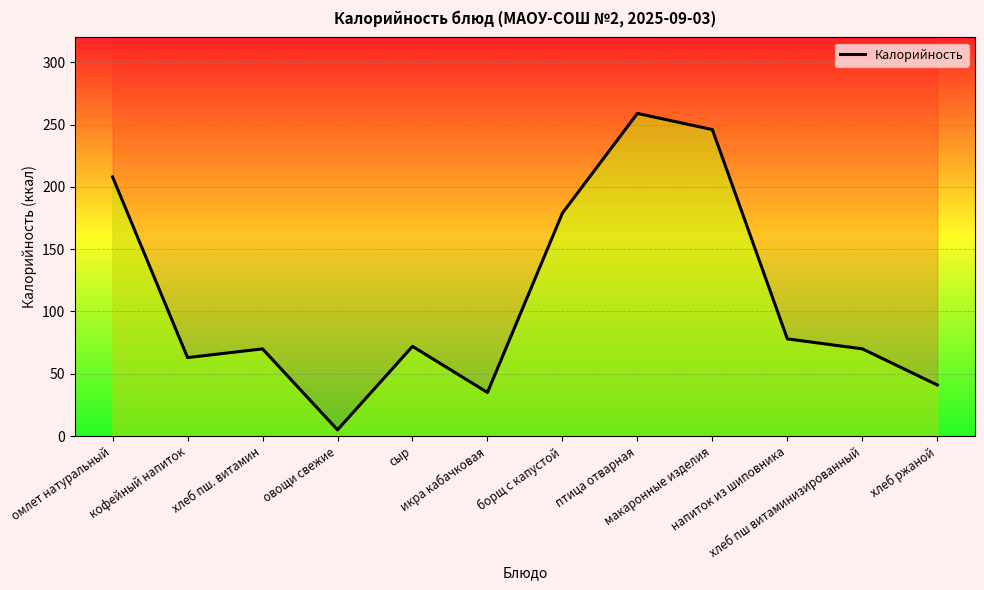

What position from the right is борщ с капустой?

6